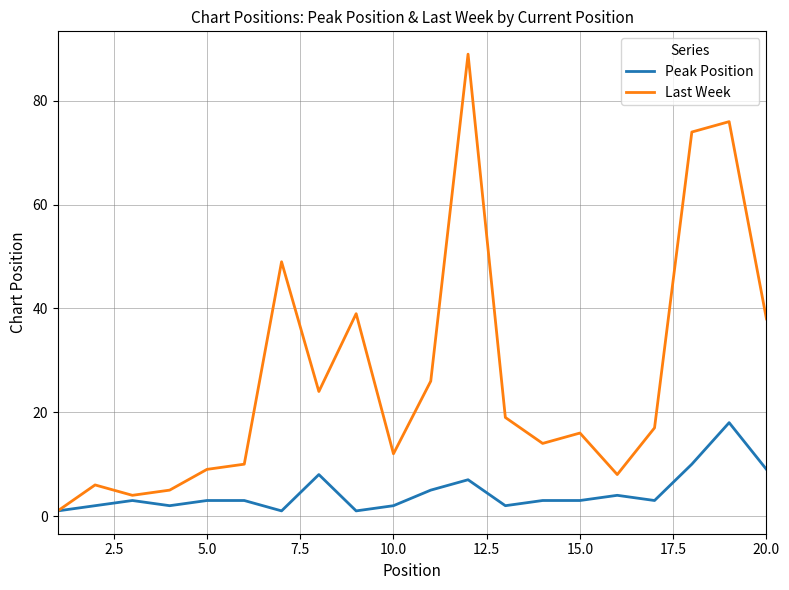

Rank the series by their average value, from lowest to highest.

Peak Position, Last Week